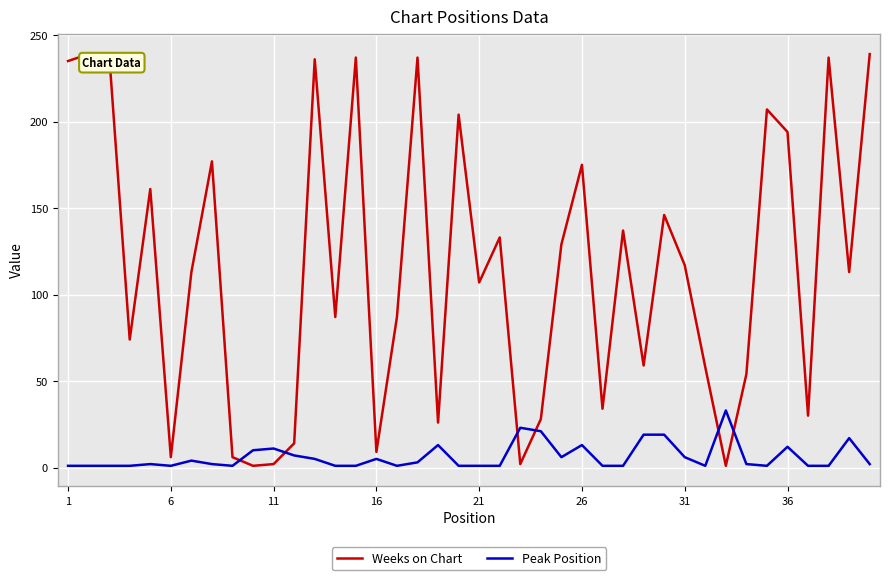

What is the maximum value shown in the chart?

239